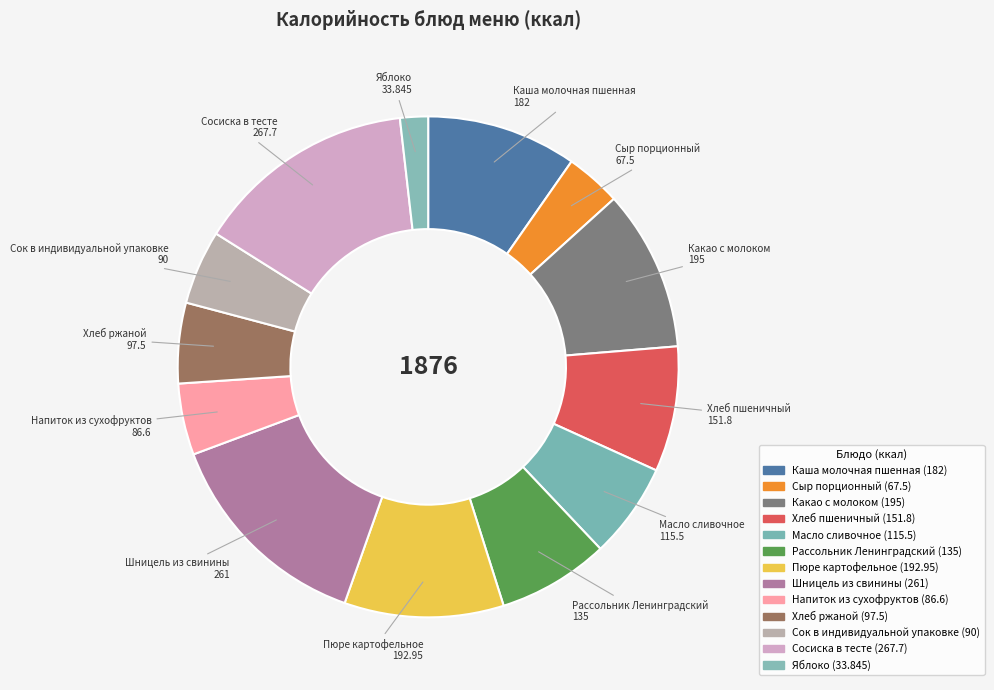

The Хлеб пшеничный slice represents 1% of the pie. True or false?

False